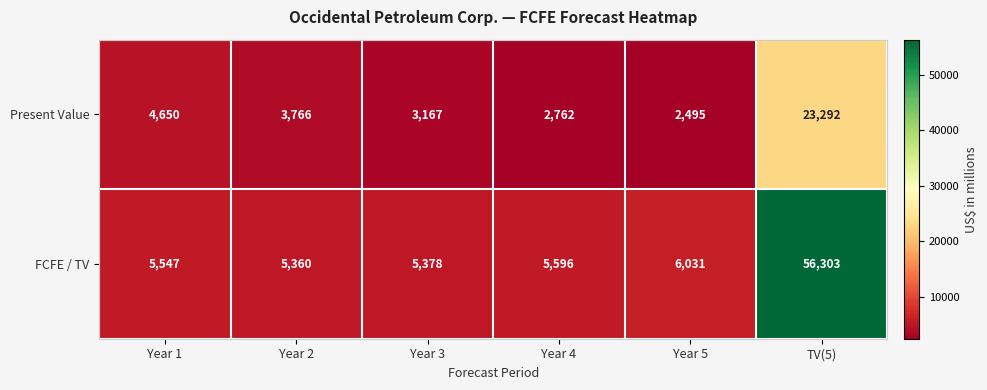

True or false: FCFE / TV has a value of 3837 at Year 4.

False